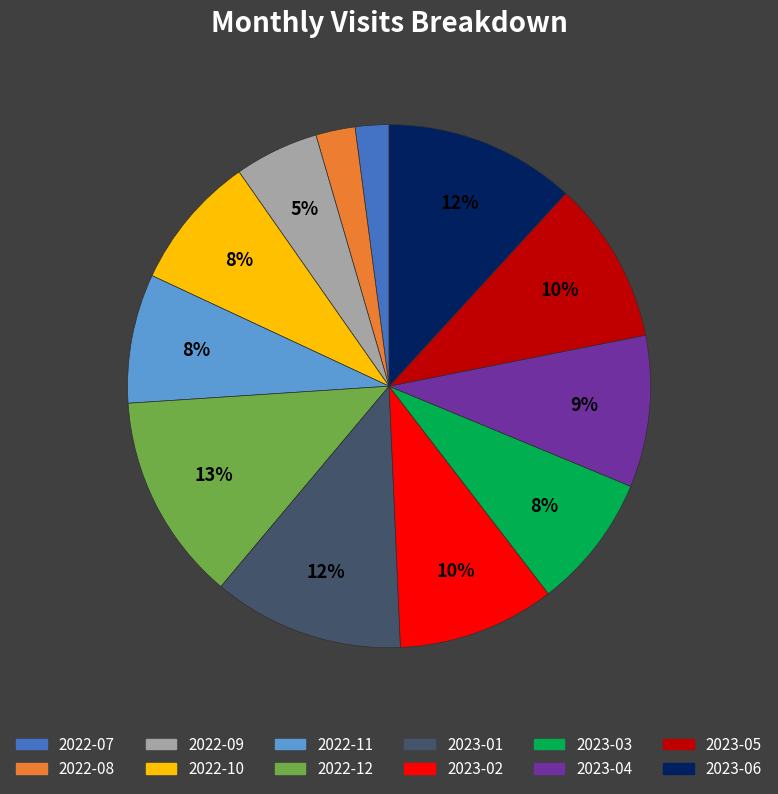

Is there a majority slice in this chart?

No